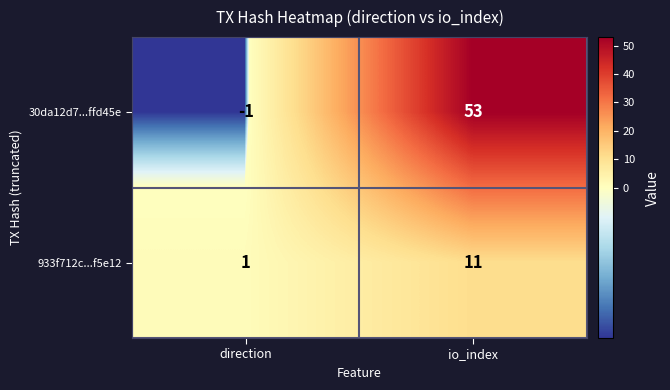

The 933f712c...f5e12 series shows 2 at direction. True or false?

False